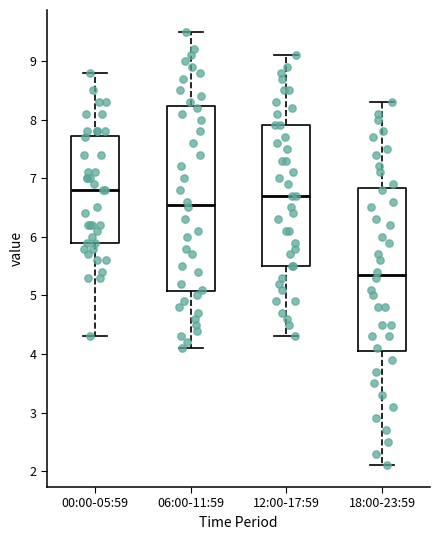

Which box has the lowest median line?

18:00-23:59